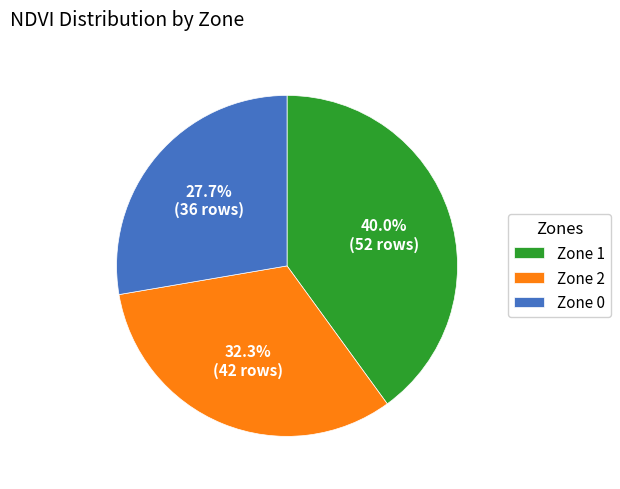

Count the number of slices in the pie.

3